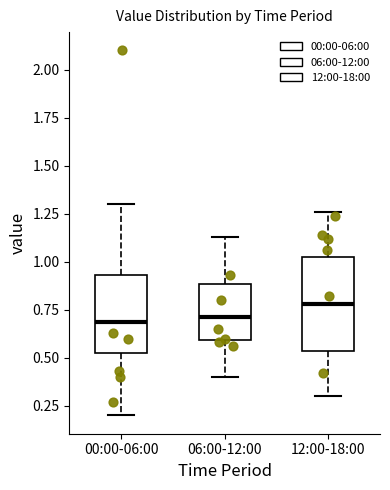

Reading left to right, read every box against the y-axis: the position of its median line, the range the box covers, and the ends of its whiskers. The values are not printed on the chart, so give them approximately, as read against the axis.

00:00-06:00: median 0.70, box 0.50 to 0.95, whiskers 0.20 to 1.30
06:00-12:00: median 0.70, box 0.60 to 0.90, whiskers 0.40 to 1.15
12:00-18:00: median 0.80, box 0.55 to 1.05, whiskers 0.30 to 1.25